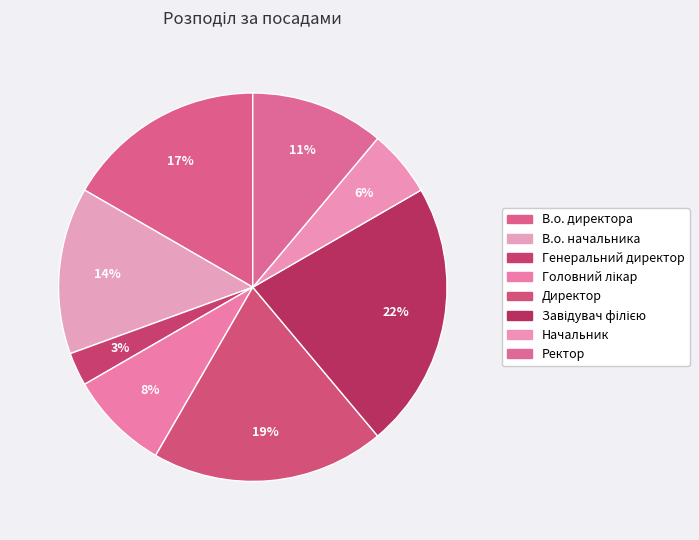

Is it true that Ректор is 1% of the pie?

False